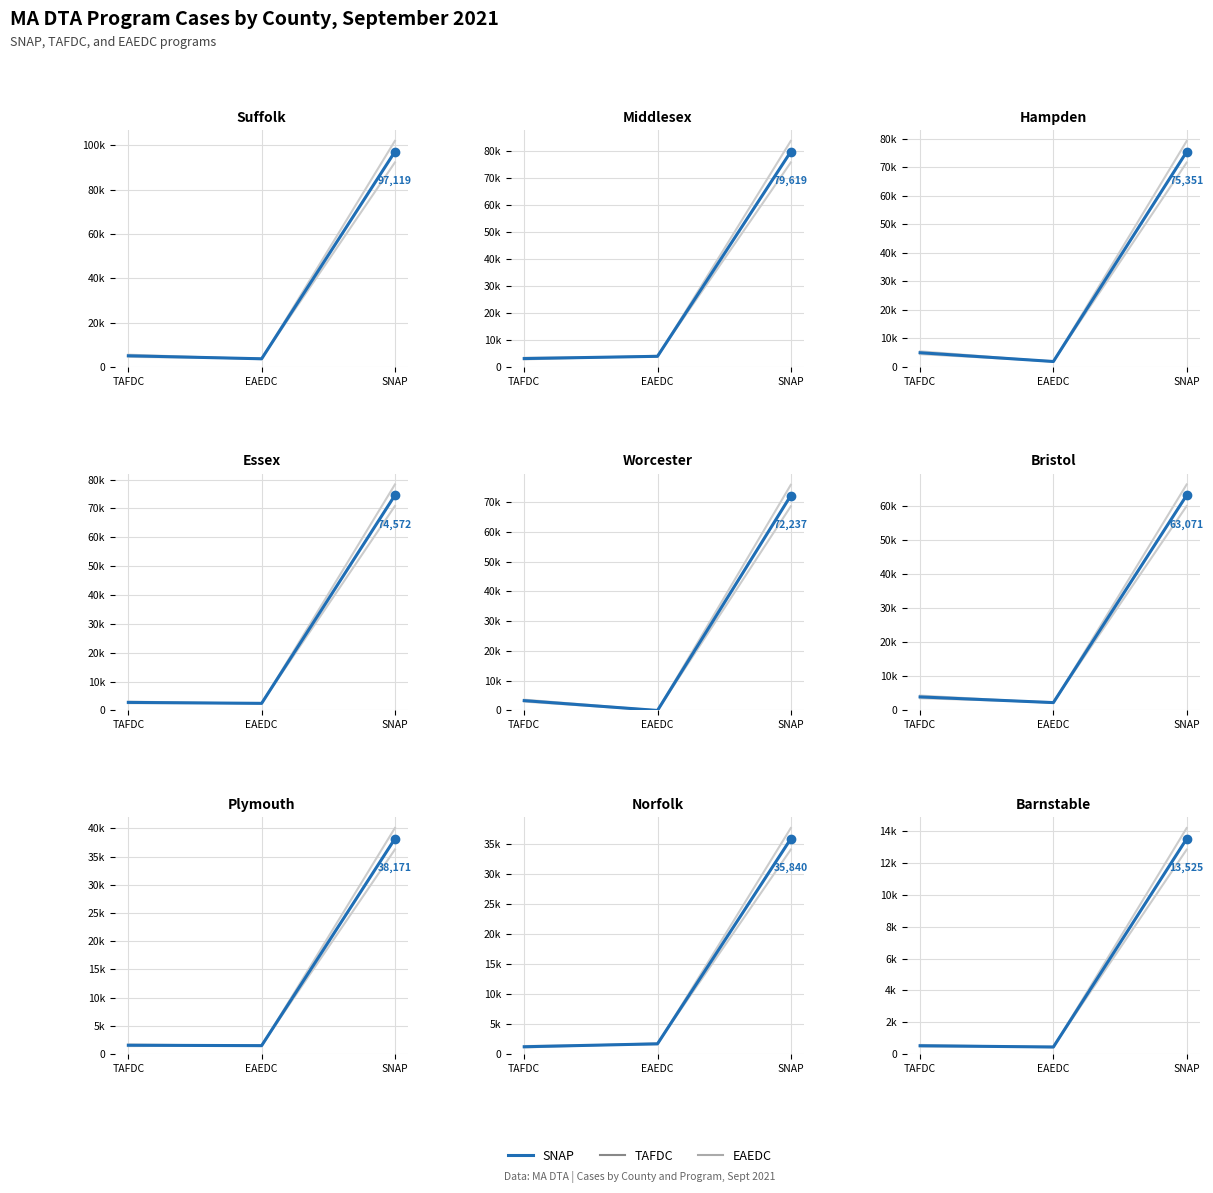

What is the difference between the maximum and minimum values?

13085